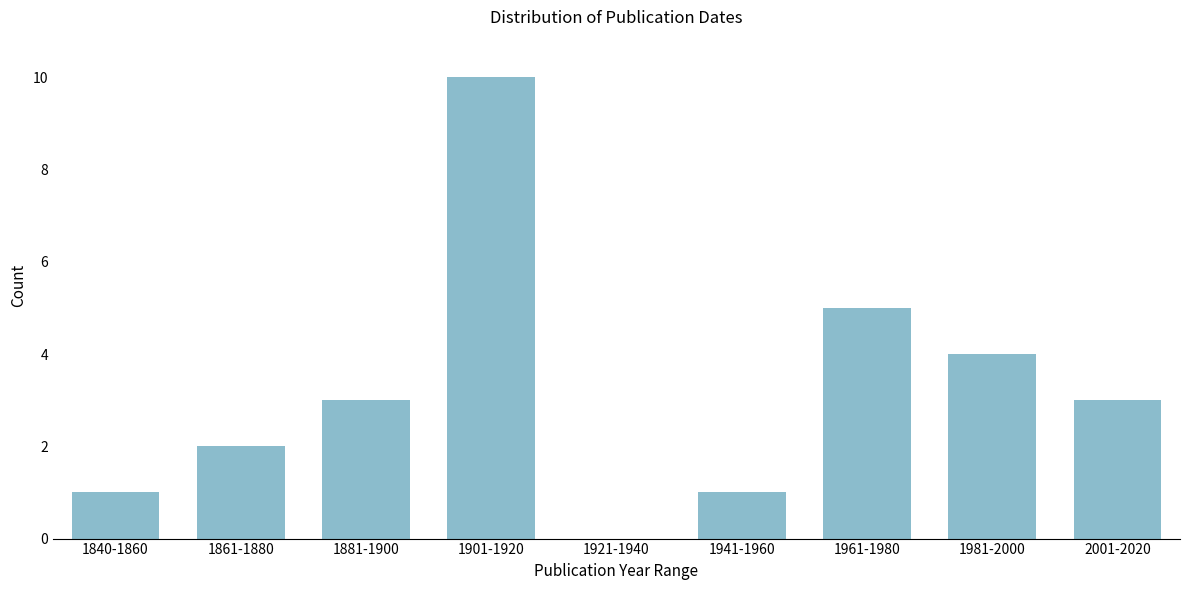

Reading left to right, what are all the values shown in this chart?

1840-1860=1	1861-1880=2	1881-1900=3	1901-1920=10	1921-1940=0	1941-1960=1	1961-1980=5	1981-2000=4	2001-2020=3